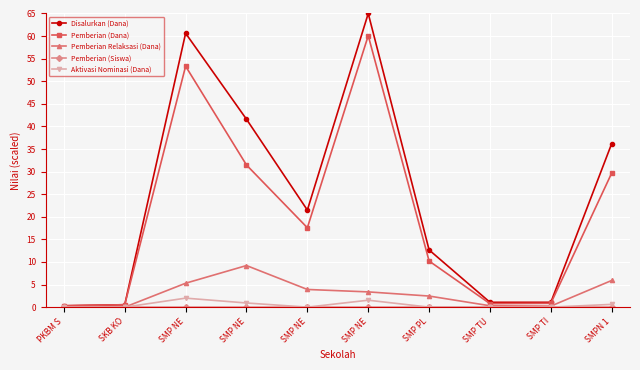

Count the number of categories in the chart.

10